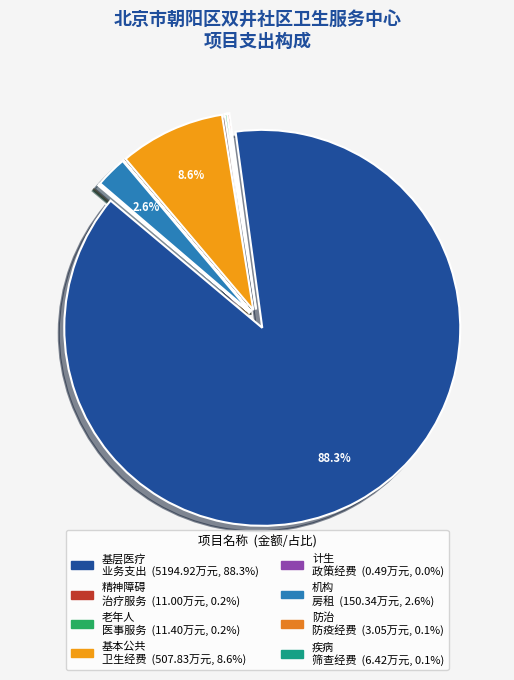

Does any single category account for the majority?

Yes